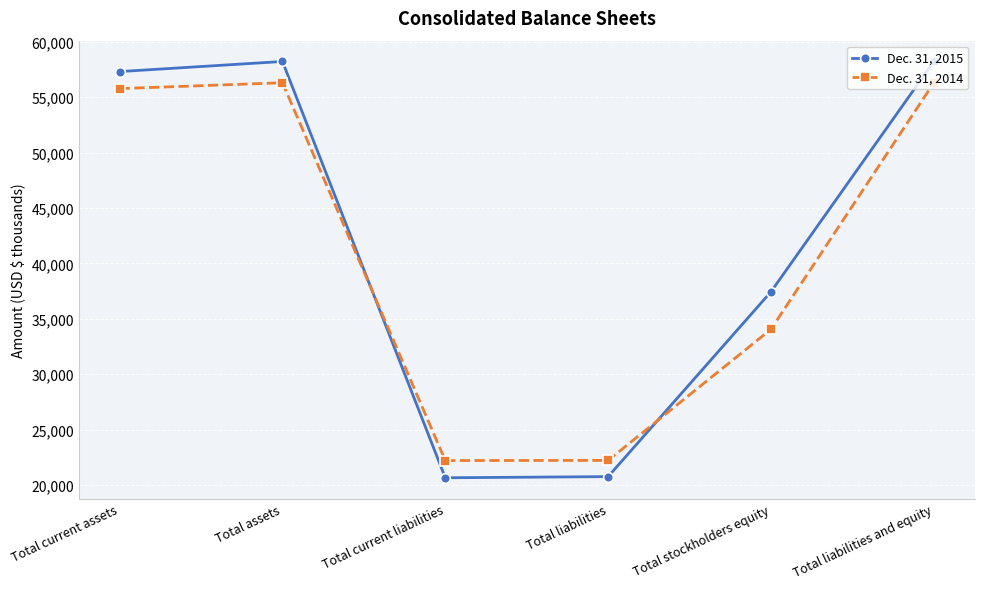

What are all the series names shown in the legend?

Dec. 31, 2015, Dec. 31, 2014